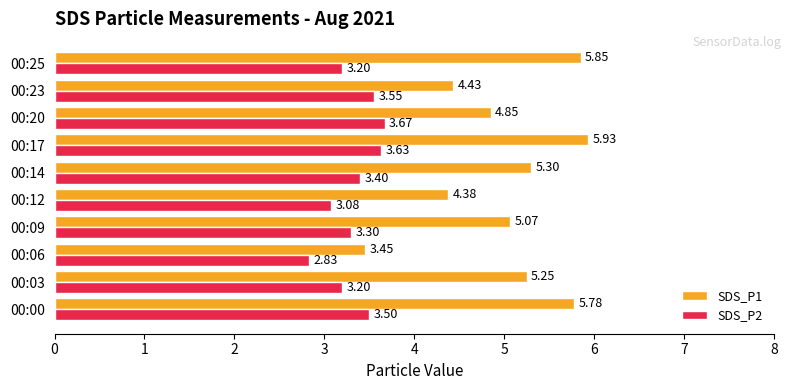

What are all the series names shown in the legend?

SDS_P1, SDS_P2